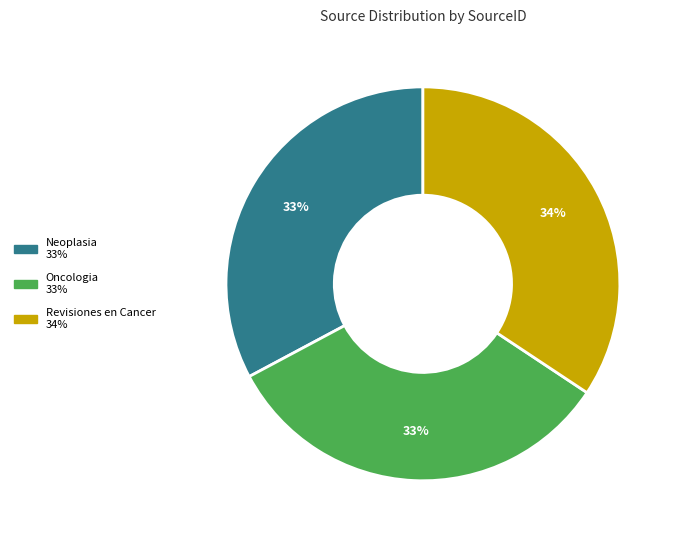

Which category has the biggest portion of the pie?

Revisiones en Cancer